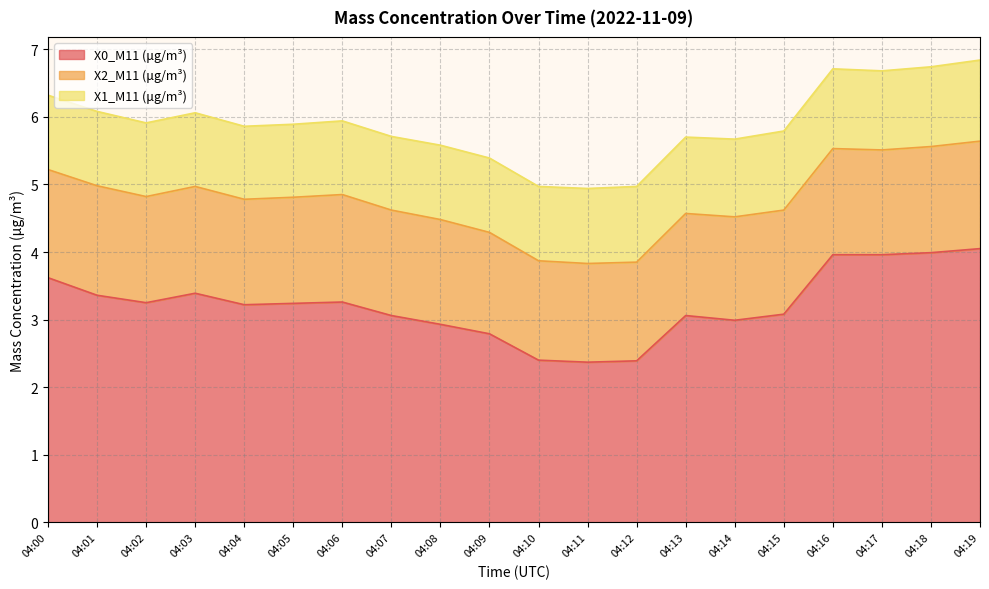

At which category does X0_M11 (μg/m³) reach its first local valley?

04:02